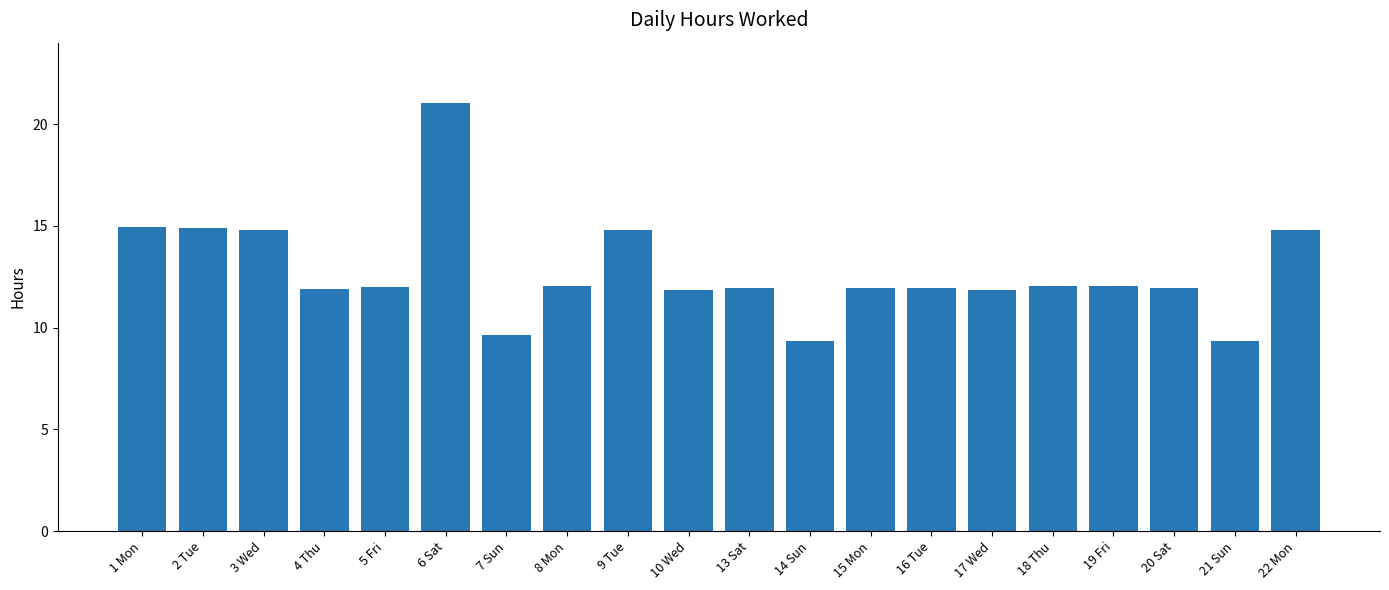

At which label does the data first exceed 11?

1 Mon